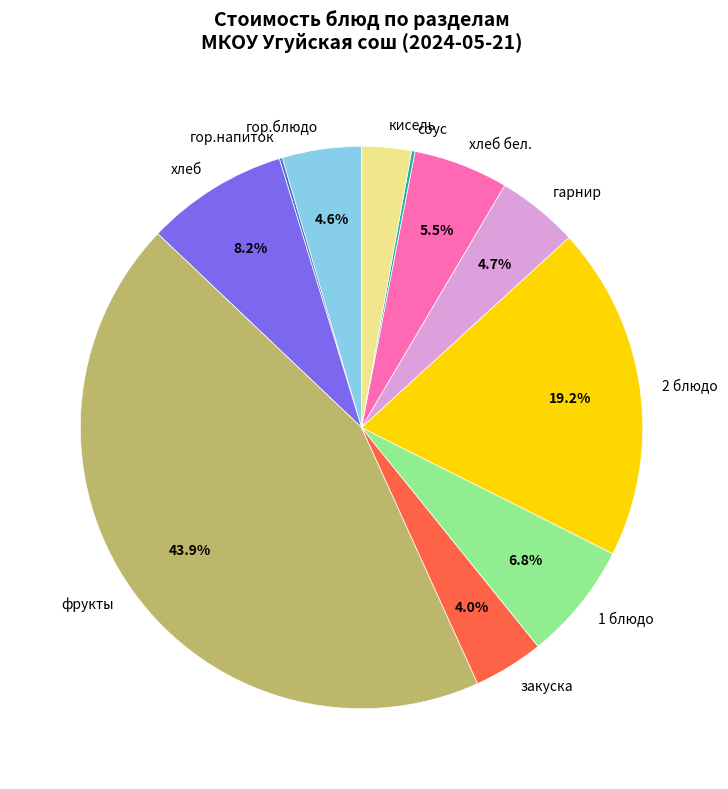

What is the ratio of the value at 2 блюдо to the value at 1 блюдо?

2.8